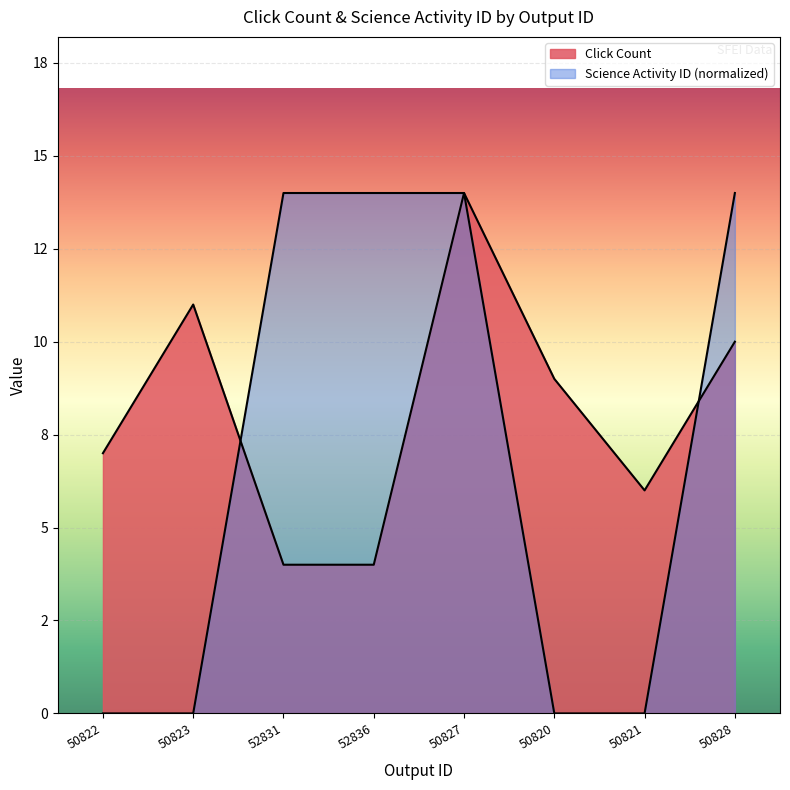

Reading left to right, extract all data points from this chart.

Click Count: 50822=7	50823=11	52831=4	52836=4	50827=14	50820=9	50821=6	50828=10
Science Activity ID: 50822=0	50823=0	52831=14	52836=14	50827=14	50820=0	50821=0	50828=14